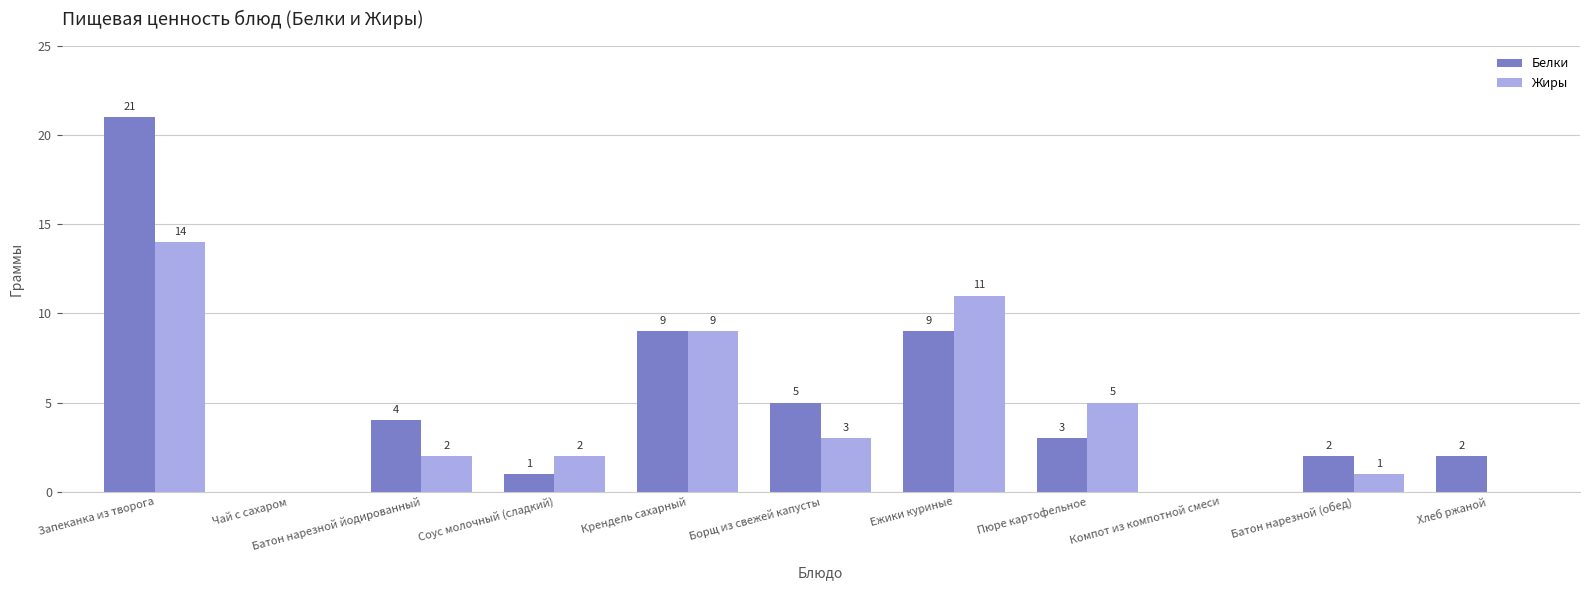

Is it true that Жиры equals 3 at Батон нарезной йодированный?

False